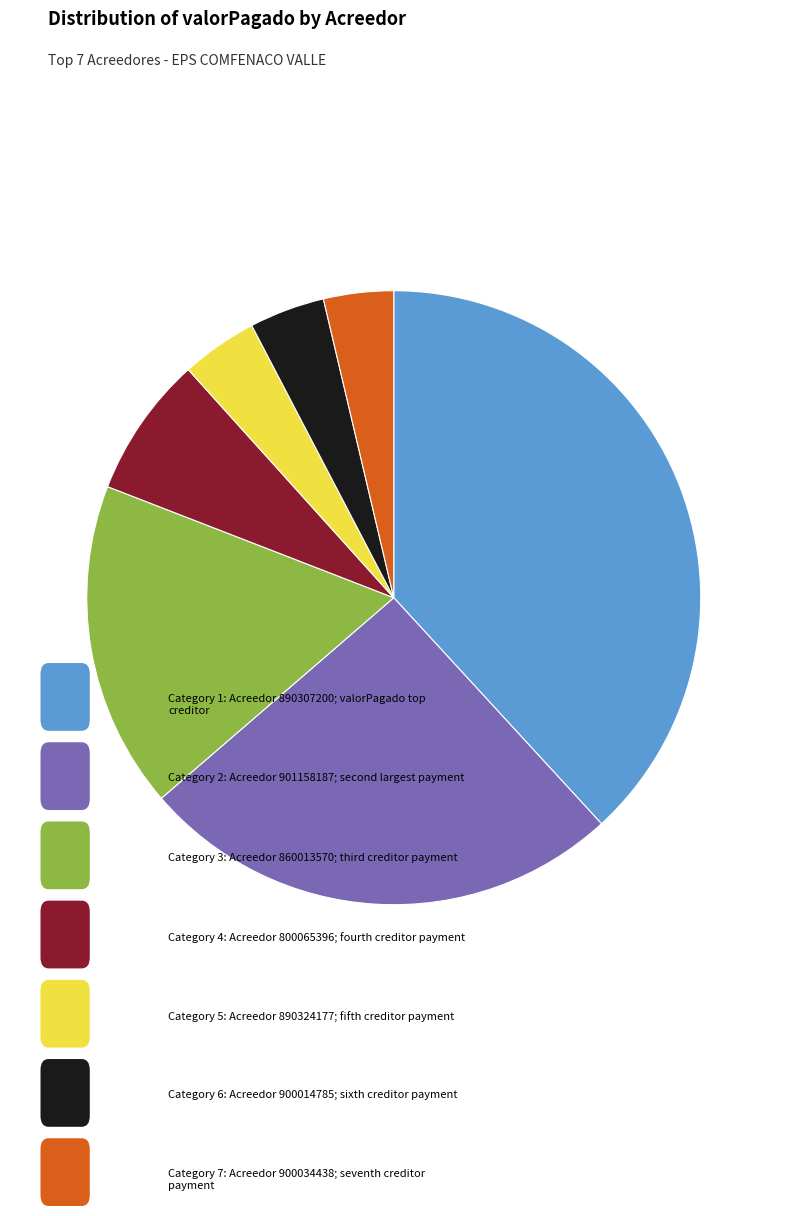

Is there a majority slice in this chart?

No